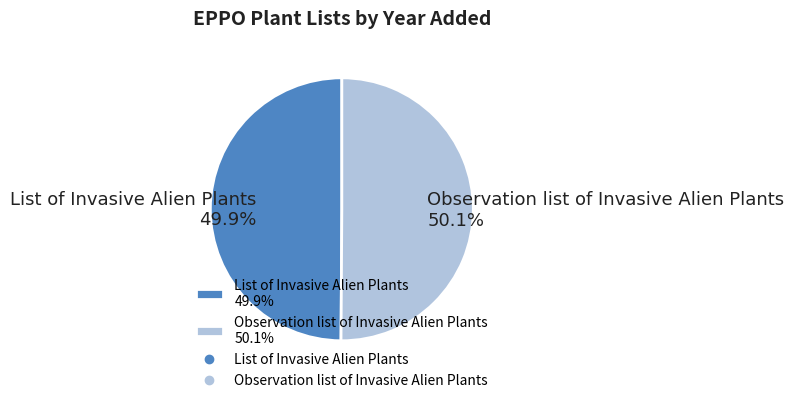

How many slices are in this pie chart?

2